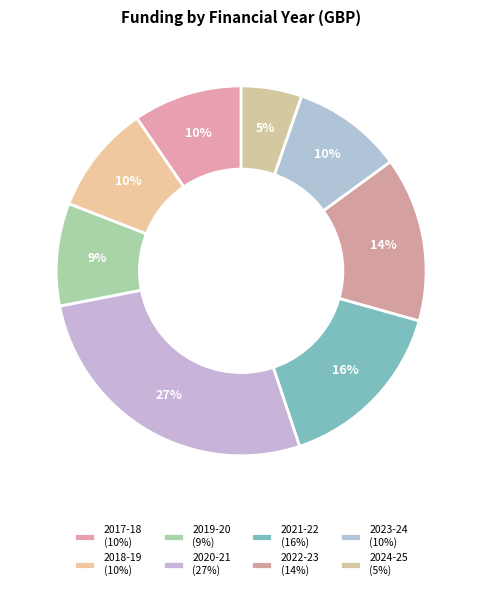

Count the number of slices in the pie.

8